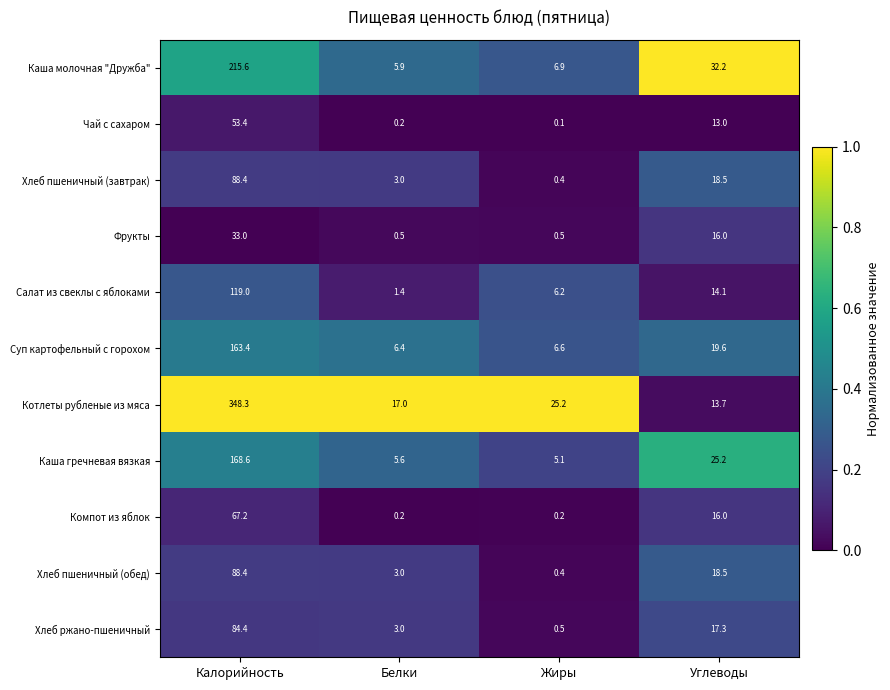

At which category does the chart reach its peak across all series?

Калорийность